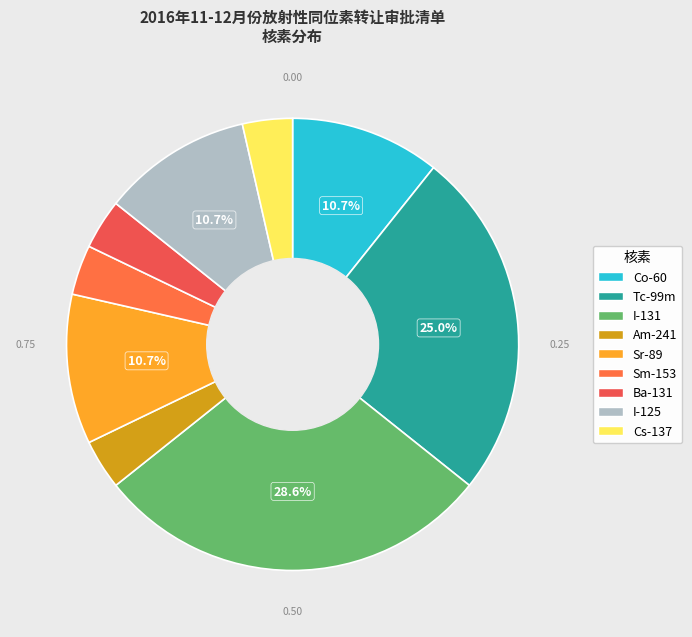

What is the total percentage of Am-241 and Cs-137?

7.1%